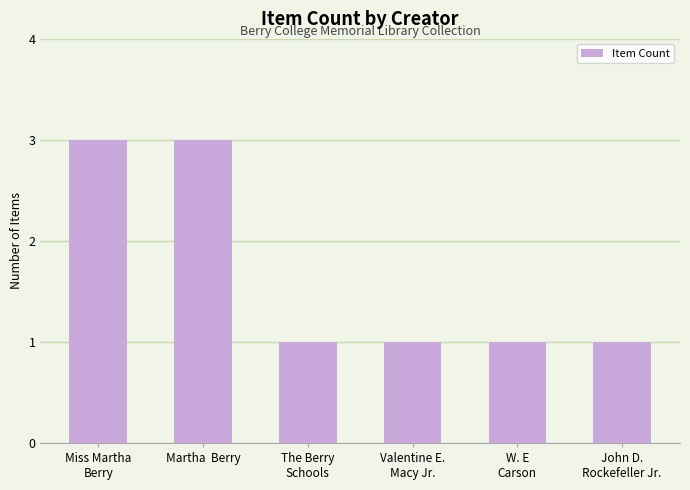

What is the sum of the values at John D.
Rockefeller Jr. and Martha  Berry?

4